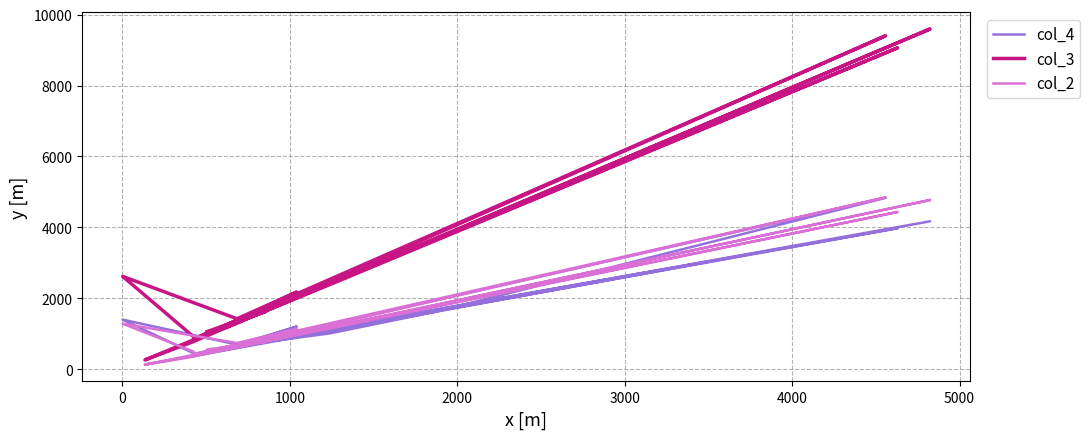

Does the chart have visible grid lines?

Yes